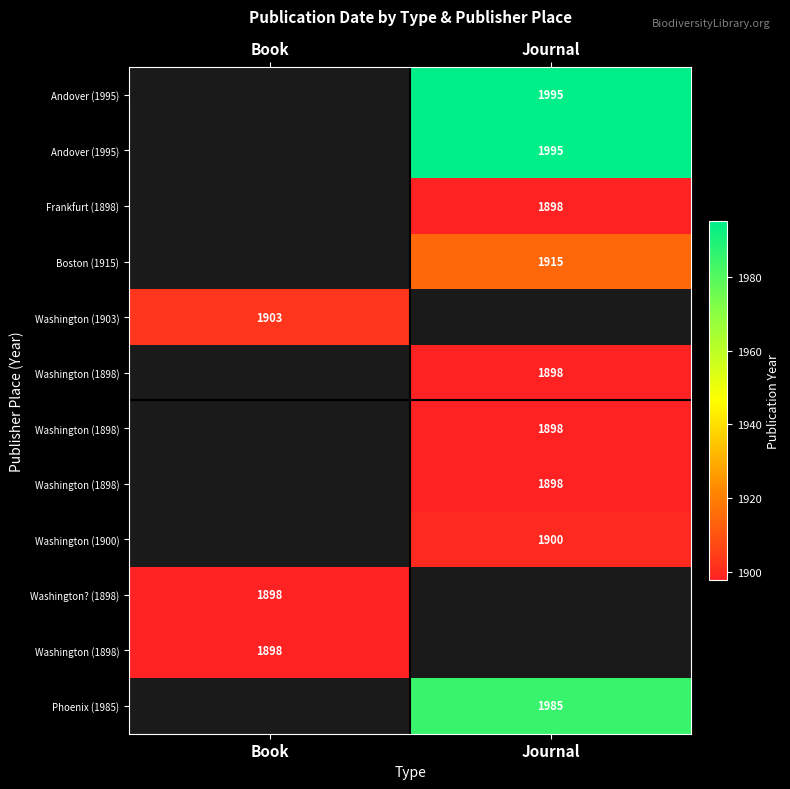

What is the maximum value shown in the chart?

1995.0